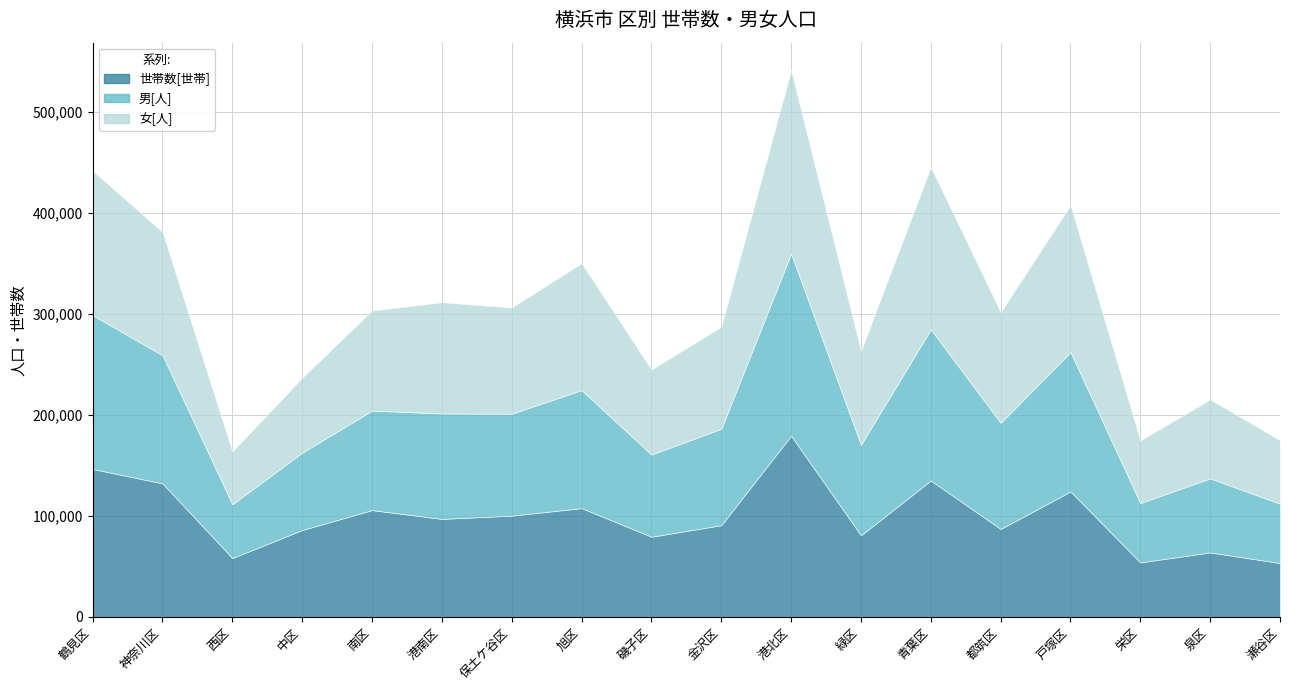

Does the chart display data point markers on the line(s)?

No